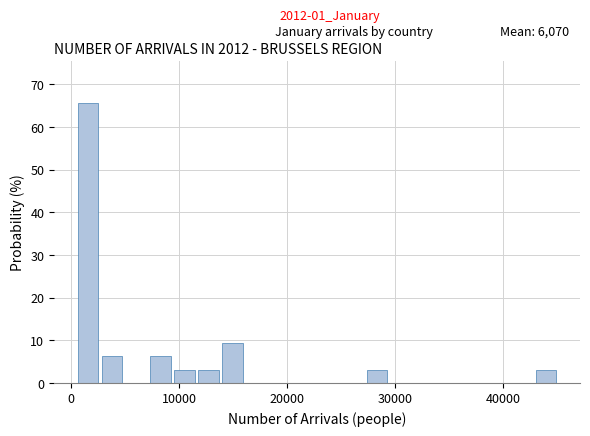

Around what value on the x-axis is the tallest bar? Give the approximate position of its centre, as read against the axis.

2000